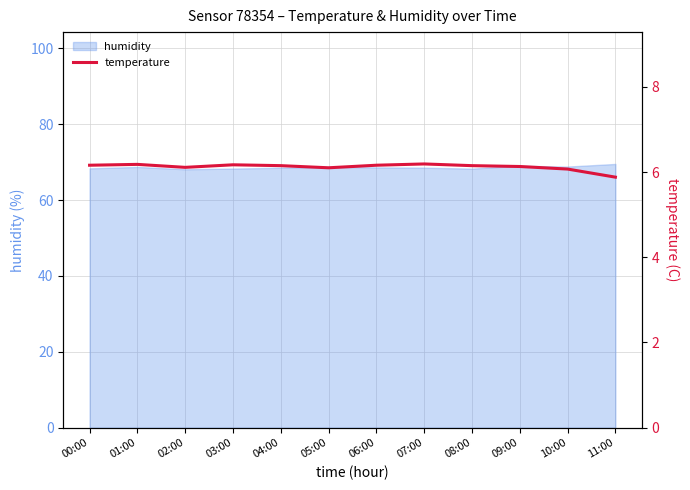

Between 05:00 and 10:00, which is larger?

05:00